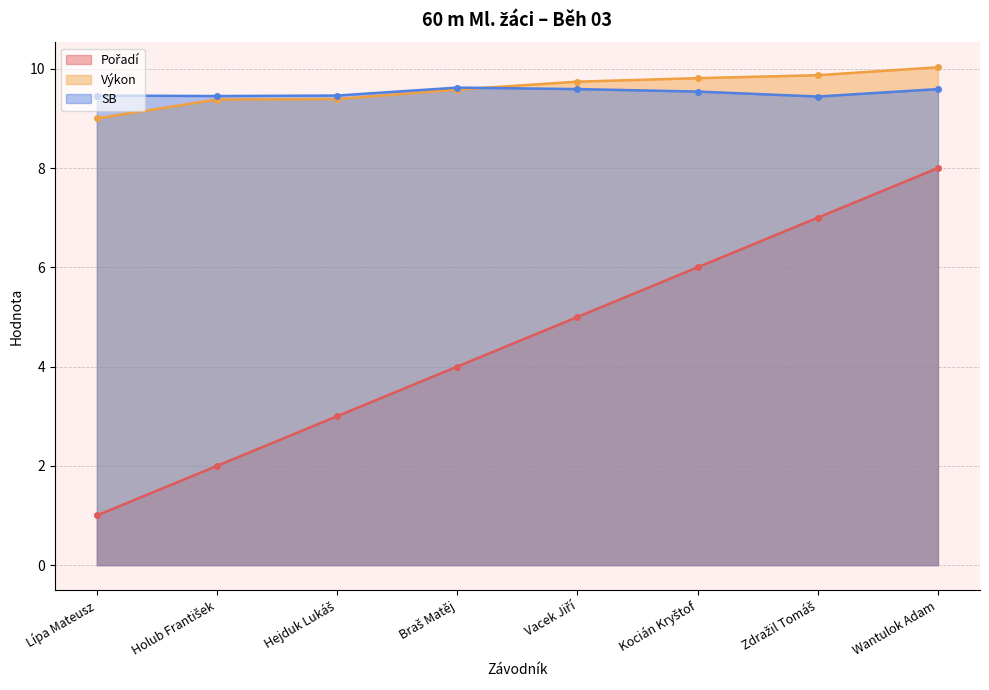

Which label corresponds to the largest value in the chart?

Wantulok Adam